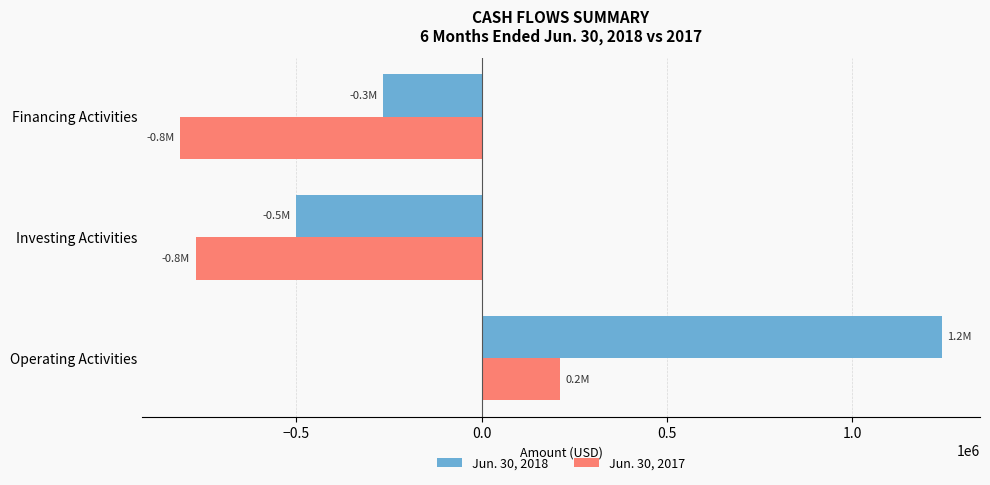

At which category is the sum across all series the highest?

Operating Activities